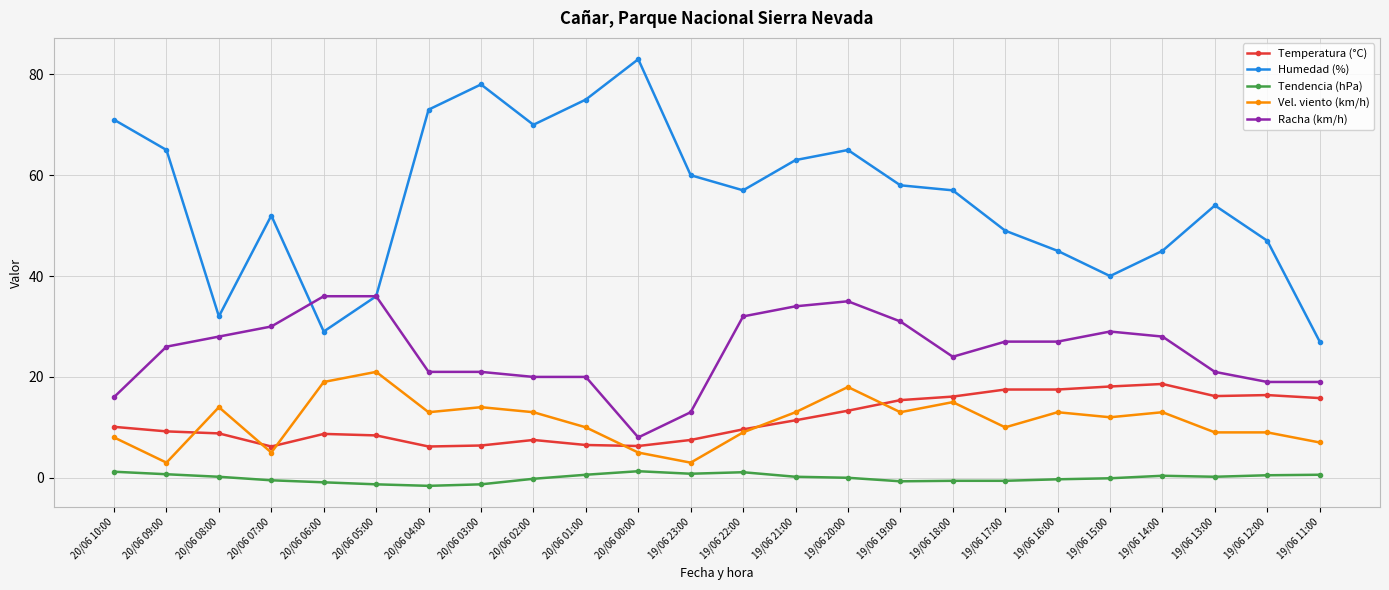

What position from the right is 19/06 15:00?

5